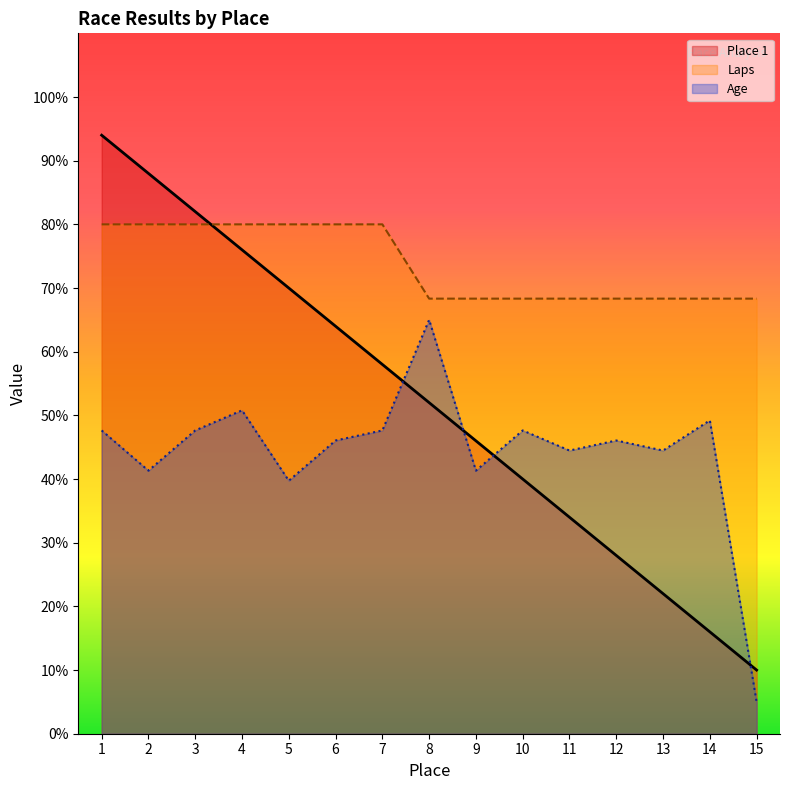

Reading left to right, what are all the values shown in this chart?

Place 1: 1=94.0	2=88.0	3=82.0	4=76.0	5=70.0	6=64.0	7=58.0	8=52.0	9=46.0	10=40.0	11=34.0	12=28.0	13=22.0	14=16.0	15=10.0
Laps: 1=80.0	2=80.0	3=80.0	4=80.0	5=80.0	6=80.0	7=80.0	8=68.3	9=68.3	10=68.3	11=68.3	12=68.3	13=68.3	14=68.3	15=68.3
Age: 1=47.6	2=41.3	3=47.6	4=50.8	5=39.7	6=46.1	7=47.6	8=65.0	9=41.3	10=47.6	11=44.5	12=46.1	13=44.5	14=49.2	15=5.0